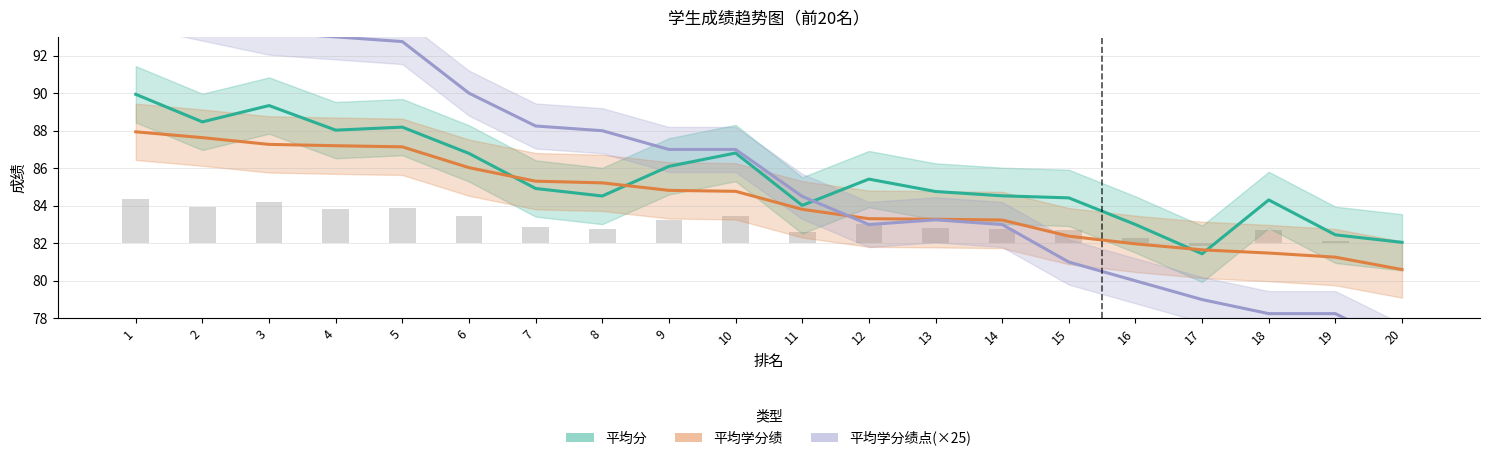

Are the bars horizontal?

No